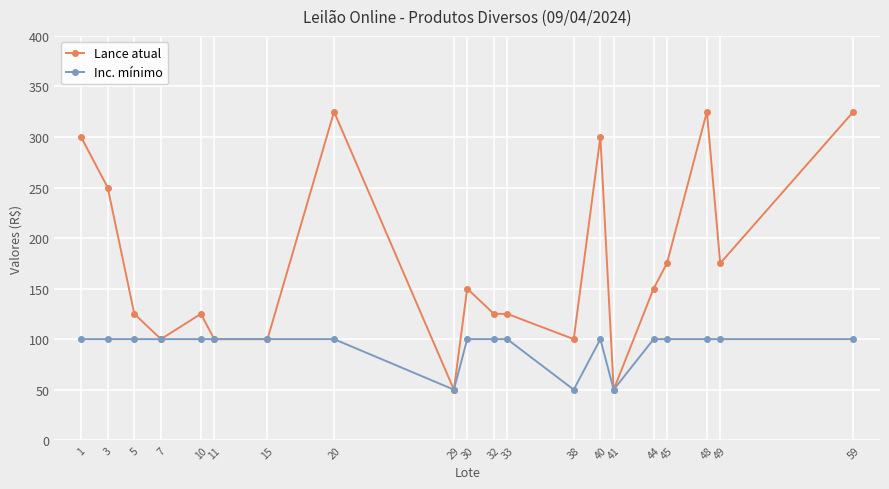

What is the spread (max minus min) of values at 30?

50